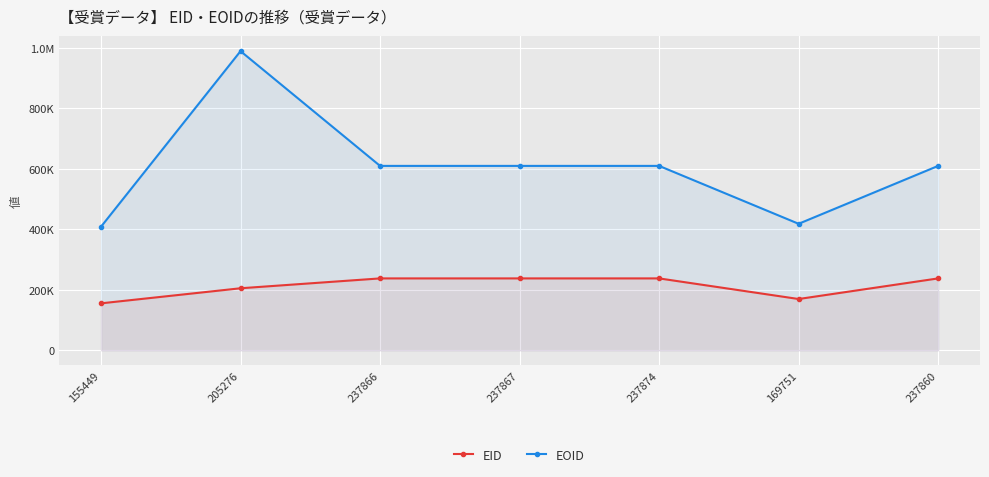

Reading right to left, list all the values displayed in this chart.

EID: 237860	169751	237874	237867	237866	205276	155449
EOID: 609733	418387	609737	609735	609734	989037	408755